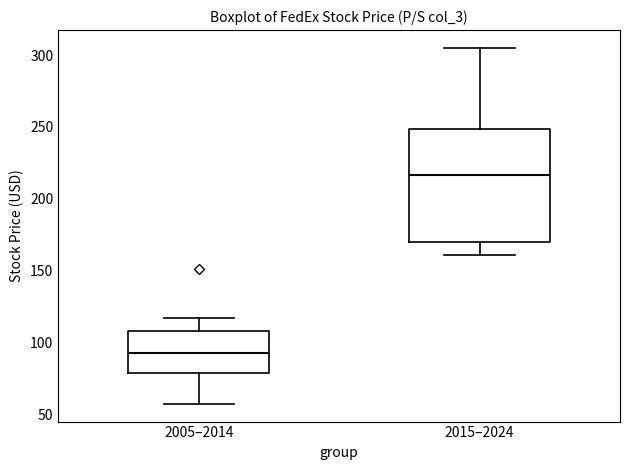

Where does the lower whisker of the box for 2015–2024 end on the y-axis? The values are not printed on the chart, so give them approximately, as read against the axis.

160